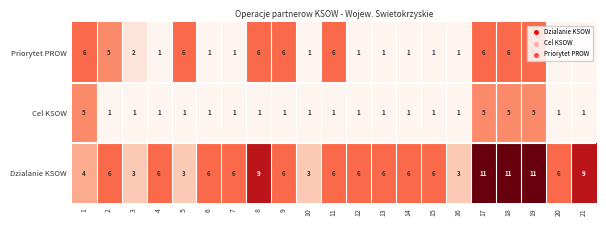

List the series in order of their peak value, highest first.

Dzialanie KSOW, Priorytet PROW, Cel KSOW